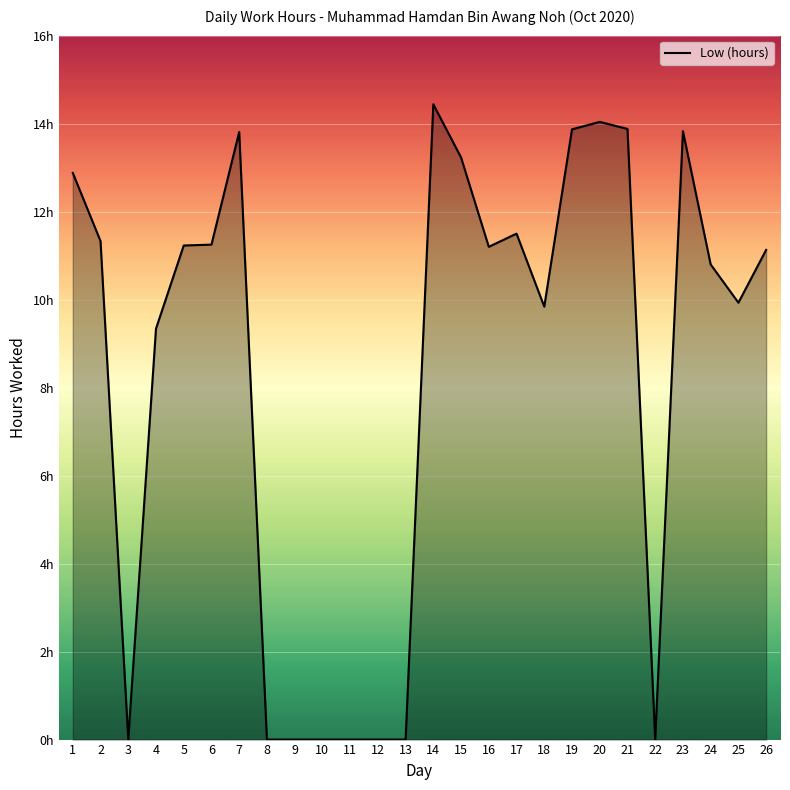

Reading left to right, extract all data points from this chart.

12.9	11.3	0.0	9.3	11.2	11.2	13.8	0.0	0.0	0.0	0.0	0.0	0.0	14.4	13.2	11.2	11.5	9.8	13.9	14.0	13.9	0.0	13.8	10.8	9.9	11.1